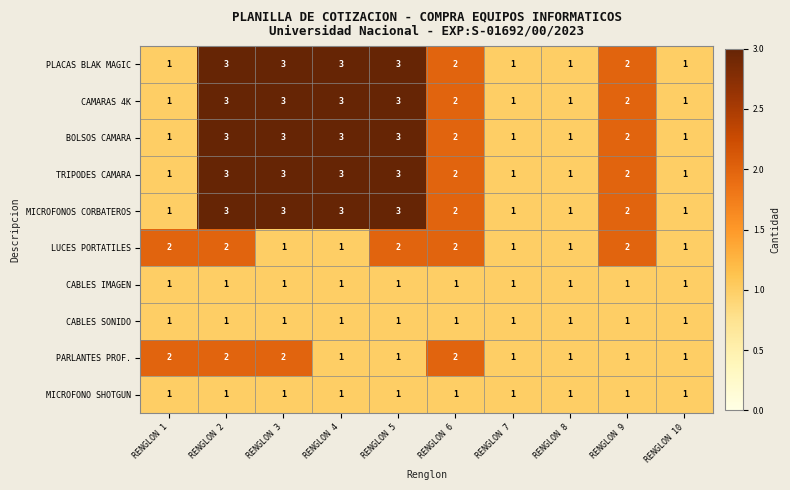

How many categories are shown in the chart?

10